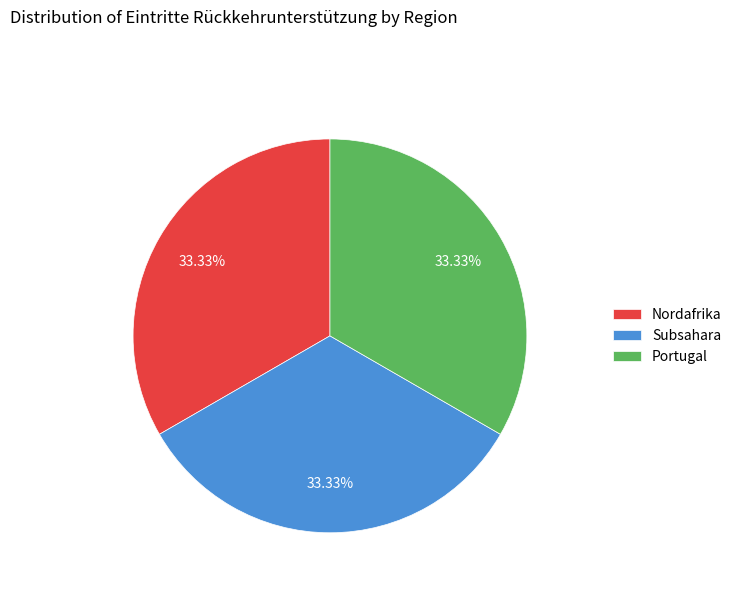

What is the total percentage of Subsahara and Nordafrika?

66.7%